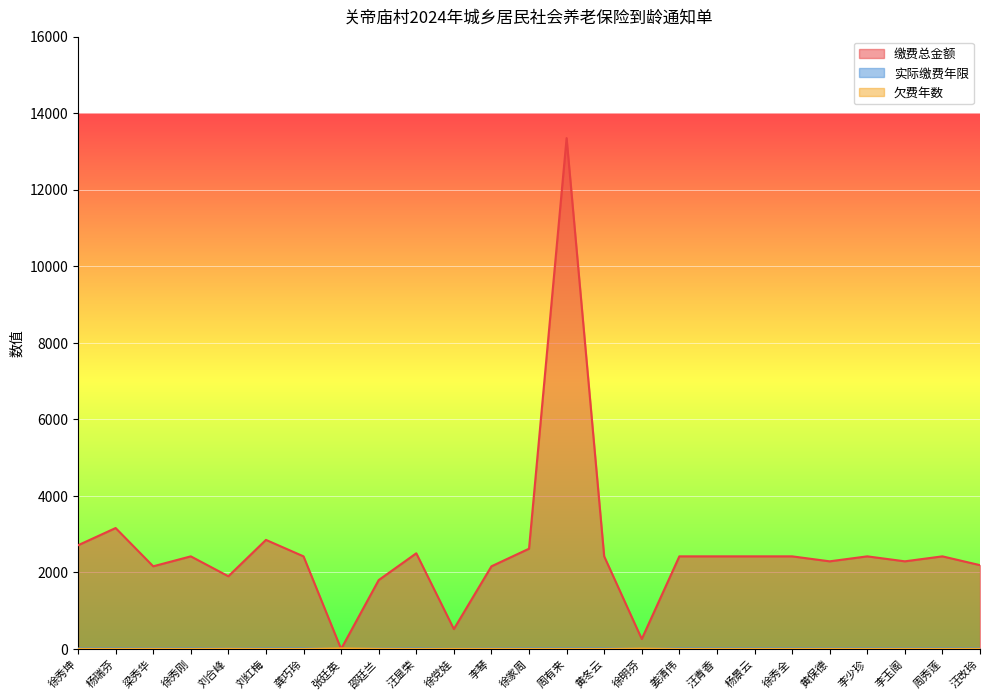

Reading right to left, what are all the values shown in this chart?

缴费总金额: 汪改玲=2190	周秀莲=2420	李玉阁=2290	李少珍=2420	黄保德=2290	徐秀全=2420	杨景云=2420	汪青香=2420	姜清伟=2420	徐明芬=260	黄冬云=2420	周有来=13350	徐家周=2620	李琴=2160	徐党娃=520	汪显荣=2500	邵廷兰=1800	张廷英=0	龚巧玲=2420	刘红梅=2850	刘合峰=1900	徐秀刚=2420	梁秀华=2160	杨瑞芬=3160	徐秀坤=2710
实际缴费年限: 汪改玲=13	周秀莲=14	李玉阁=13	李少珍=14	黄保德=13	徐秀全=14	杨景云=14	汪青香=14	姜清伟=14	徐明芬=2	黄冬云=14	周有来=14	徐家周=14	李琴=12	徐党娃=4	汪显荣=14	邵廷兰=10	张廷英=0	龚巧玲=14	刘红梅=14	刘合峰=10	徐秀刚=14	梁秀华=12	杨瑞芬=14	徐秀坤=13
欠费年数: 汪改玲=2	周秀莲=1	李玉阁=2	李少珍=1	黄保德=2	徐秀全=1	杨景云=1	汪青香=1	姜清伟=1	徐明芬=10	黄冬云=1	周有来=1	徐家周=1	李琴=3	徐党娃=2	汪显荣=1	邵廷兰=5	张廷英=15	龚巧玲=1	刘红梅=1	刘合峰=5	徐秀刚=1	梁秀华=3	杨瑞芬=1	徐秀坤=2